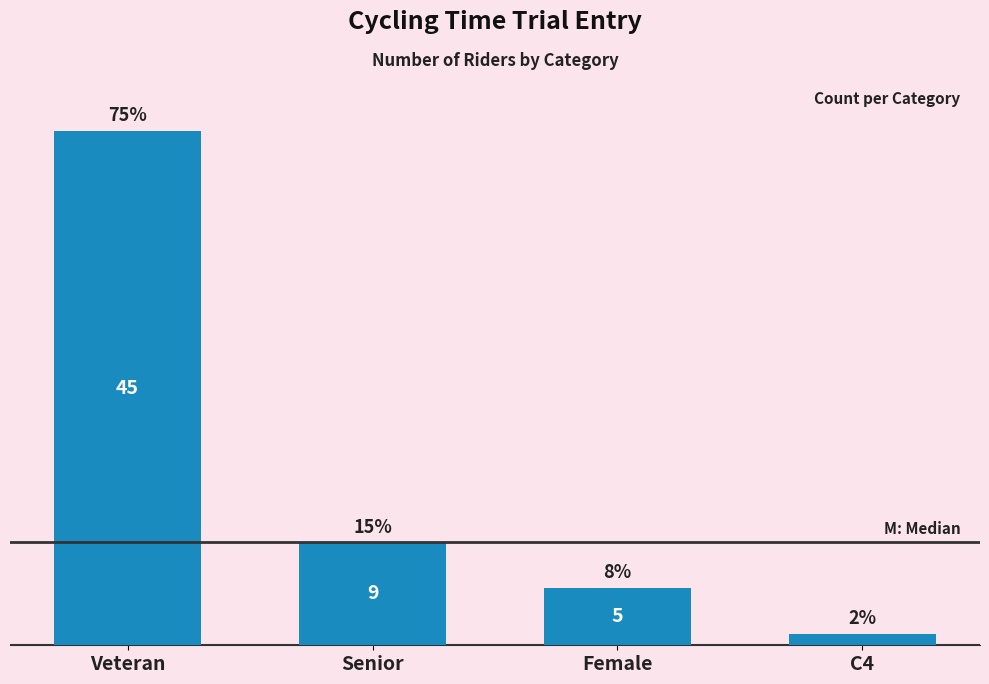

The value at Veteran is 15. True or false?

False